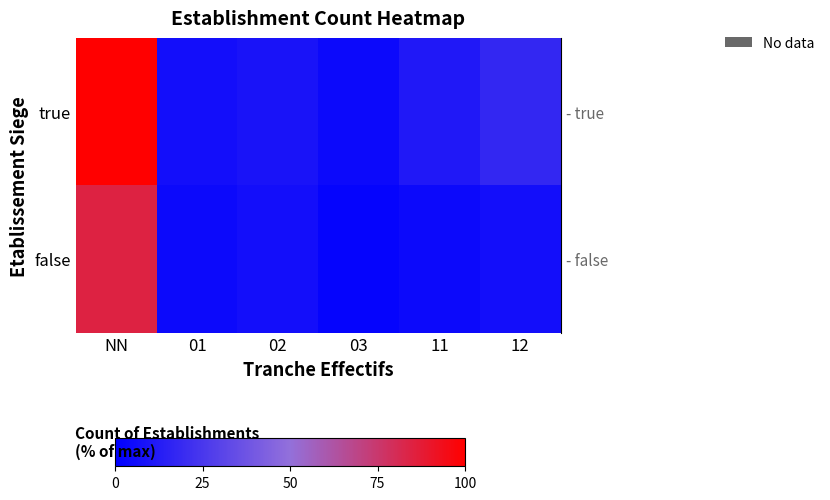

What is the smallest value displayed?

2.2